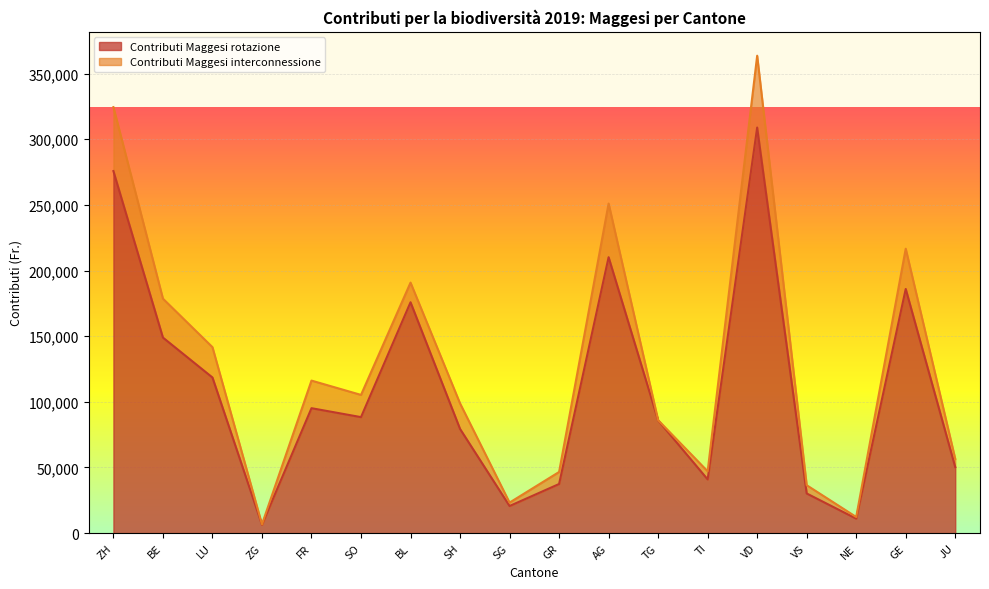

How many lines are shown in the chart?

2